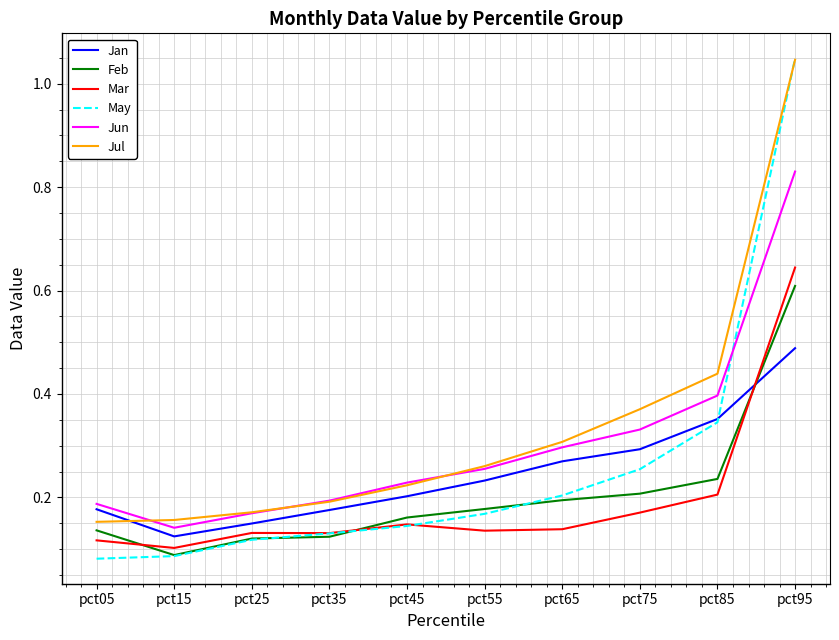

Which category has the highest value in the May series?

pct95